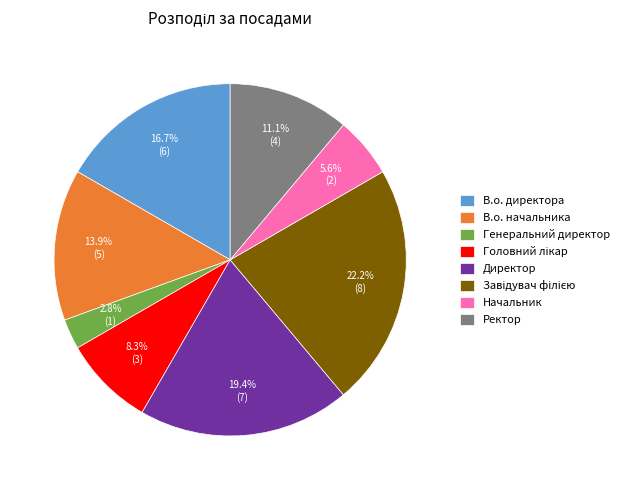

What percentage do Генеральний директор and В.о. начальника together represent?

16.7%